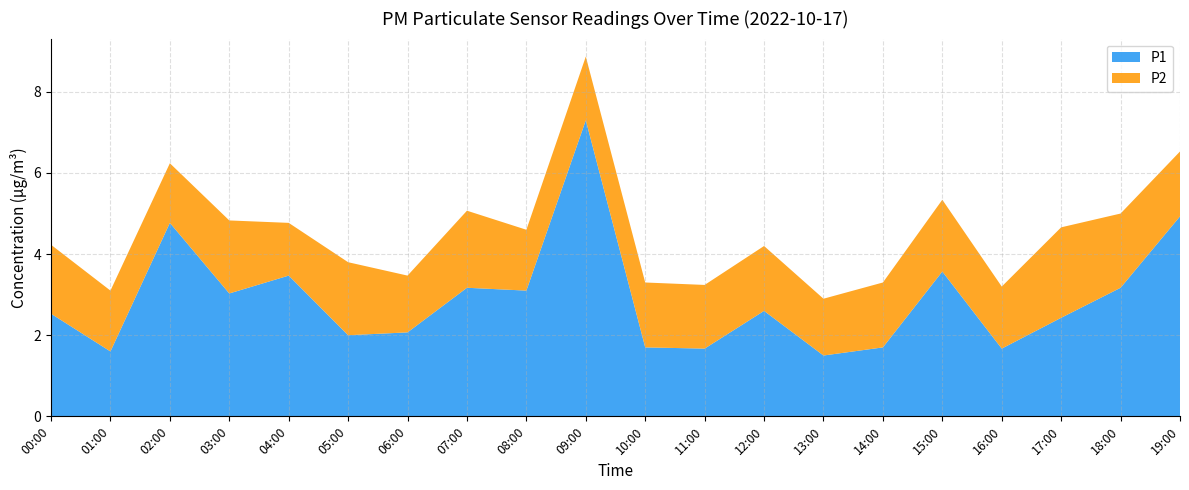

Reading left to right, extract all data points from this chart.

P1: 00:00=2.5	01:00=1.6	02:00=4.8	03:00=3.0	04:00=3.5	05:00=2.0	06:00=2.1	07:00=3.2	08:00=3.1	09:00=7.3	10:00=1.7	11:00=1.7	12:00=2.6	13:00=1.5	14:00=1.7	15:00=3.6	16:00=1.7	17:00=2.4	18:00=3.2	19:00=4.9
P2: 00:00=1.7	01:00=1.5	02:00=1.5	03:00=1.8	04:00=1.3	05:00=1.8	06:00=1.4	07:00=1.9	08:00=1.5	09:00=1.6	10:00=1.6	11:00=1.6	12:00=1.6	13:00=1.4	14:00=1.6	15:00=1.8	16:00=1.5	17:00=2.2	18:00=1.8	19:00=1.6